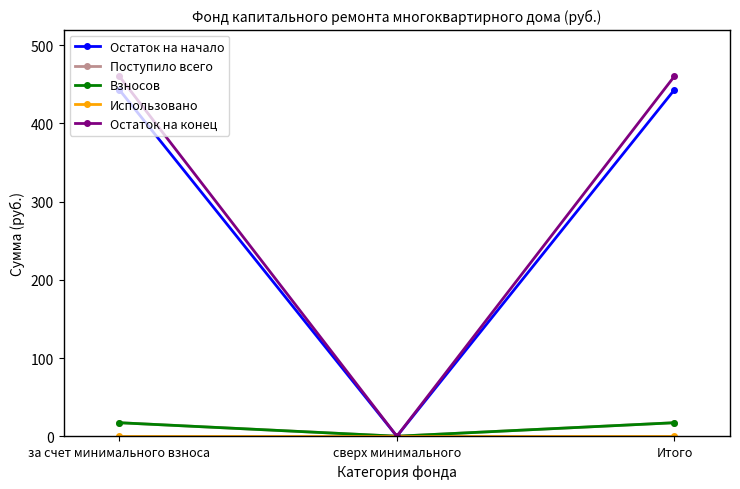

Does the chart display data point markers on the line(s)?

Yes